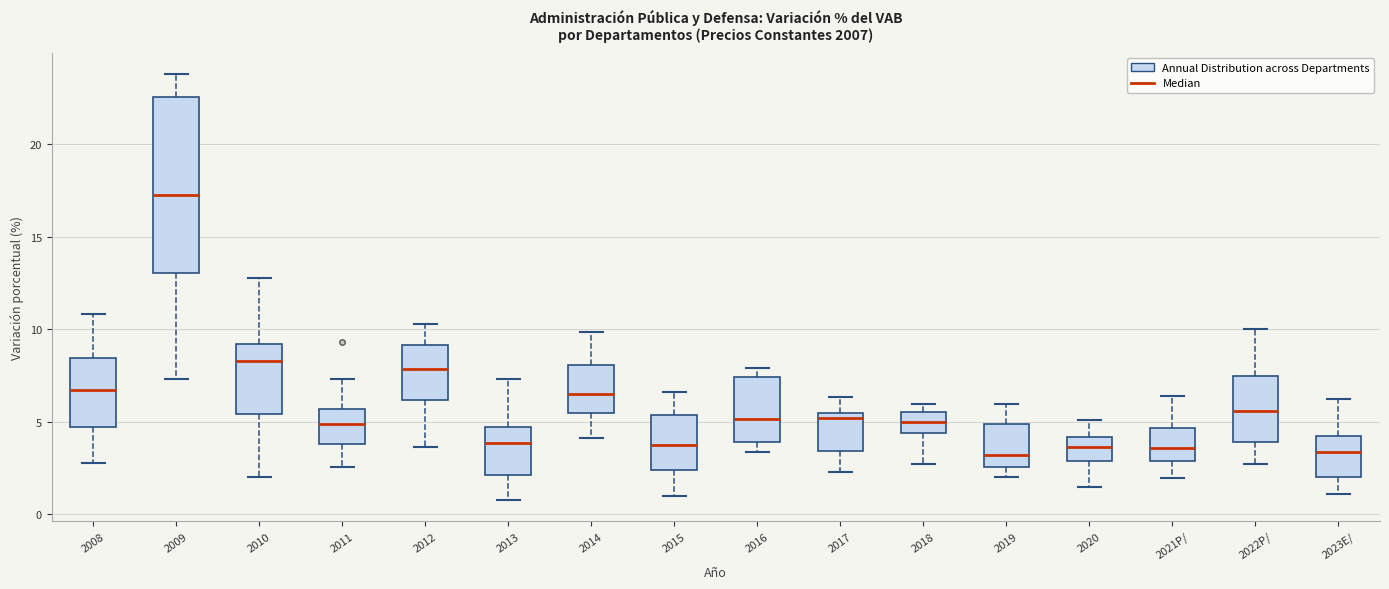

Where does the upper whisker of the box for 2008 end on the y-axis? The values are not printed on the chart, so give them approximately, as read against the axis.

11.0